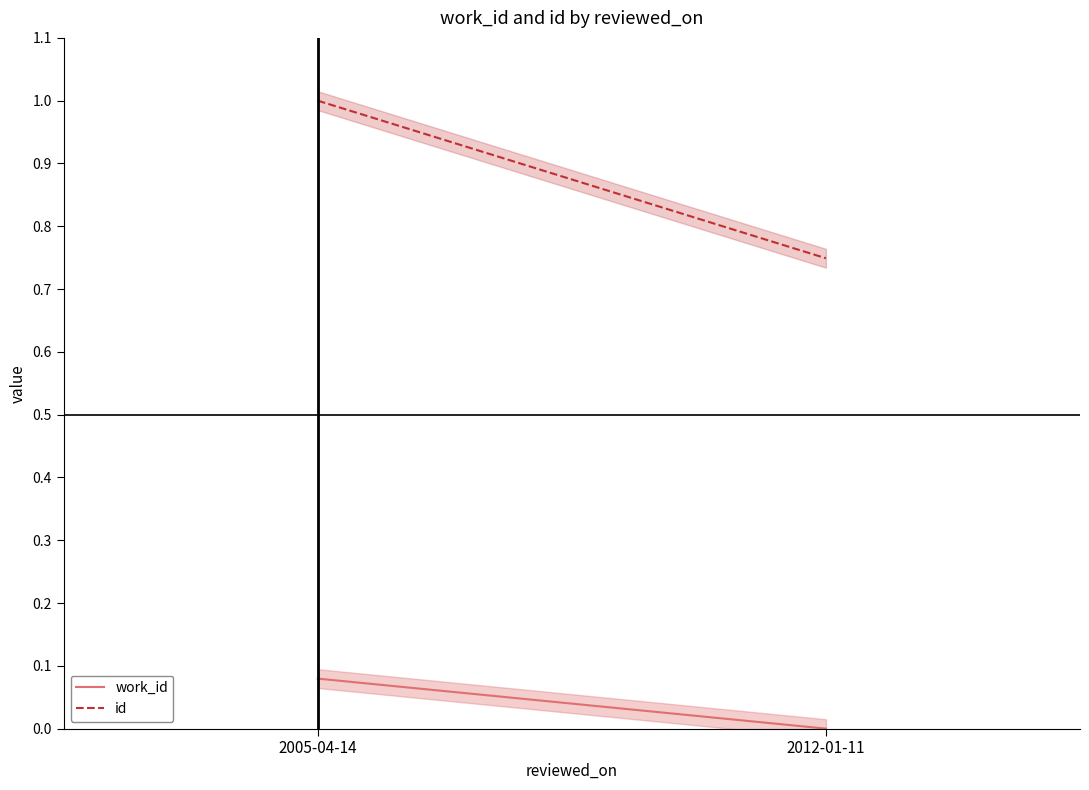

How many lines are shown in the chart?

2